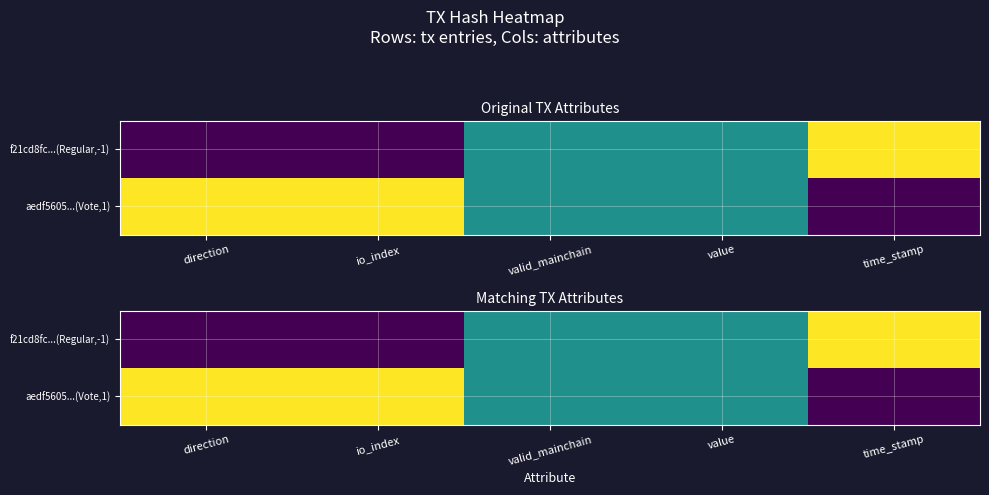

Is it true that aedf5605...(Vote,1) equals 0.1 at valid_mainchain?

False